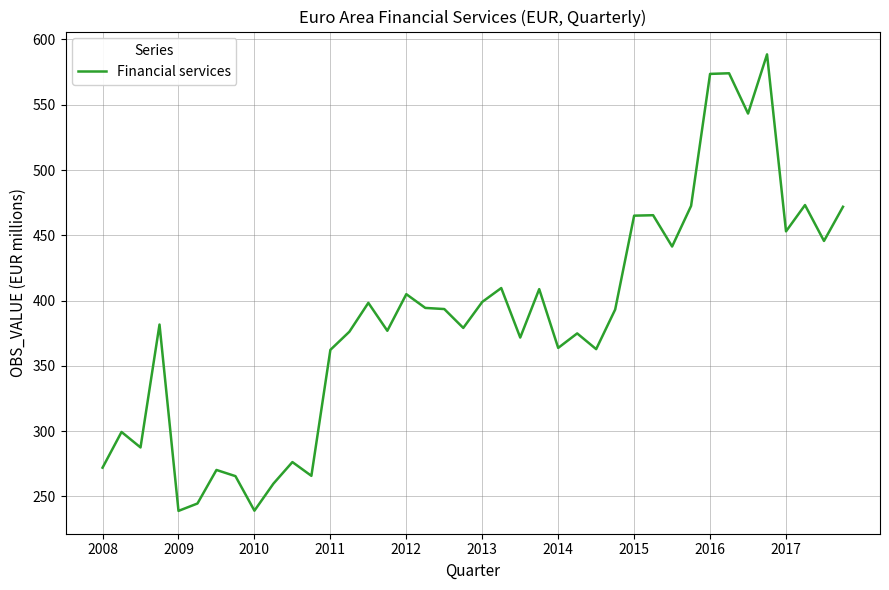

What is the smallest value displayed?

239.0